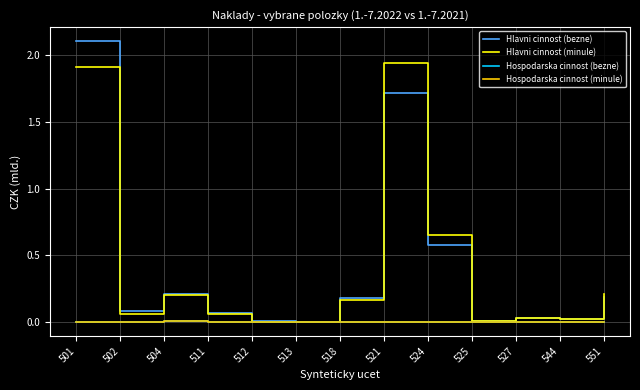

Is the value of Hlavni cinnost (minule) at 502 greater than the value of Hospodarska cinnost (bezne) at 512?

Yes